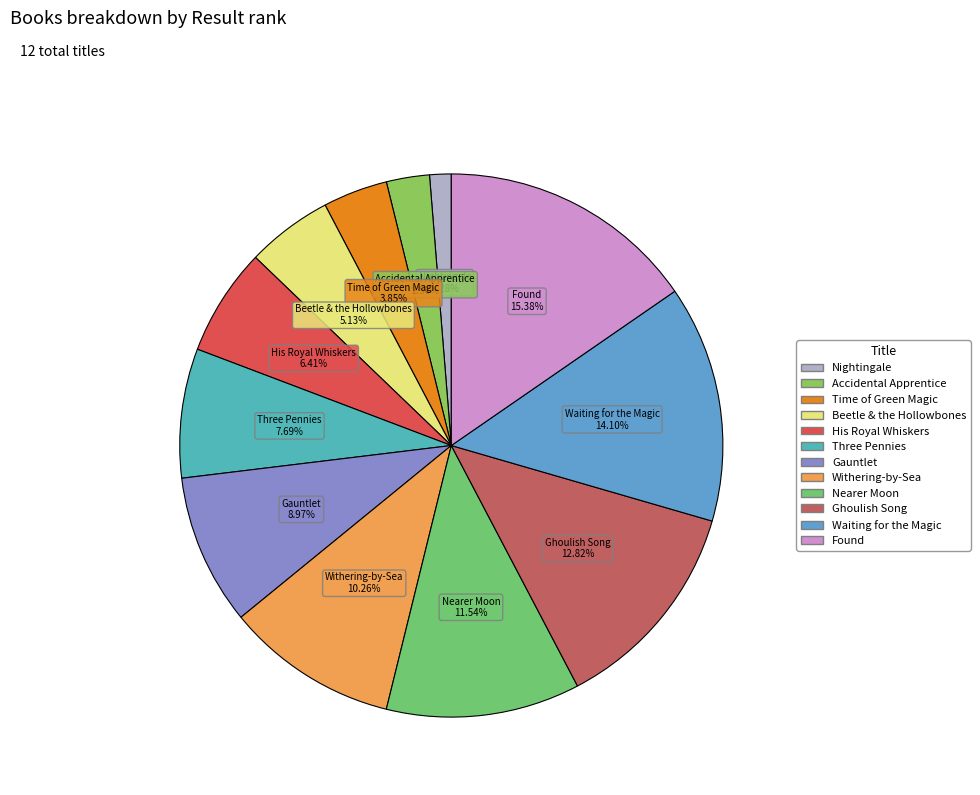

Combined, do Withering-by-Sea and Nightingale account for over 50%?

No